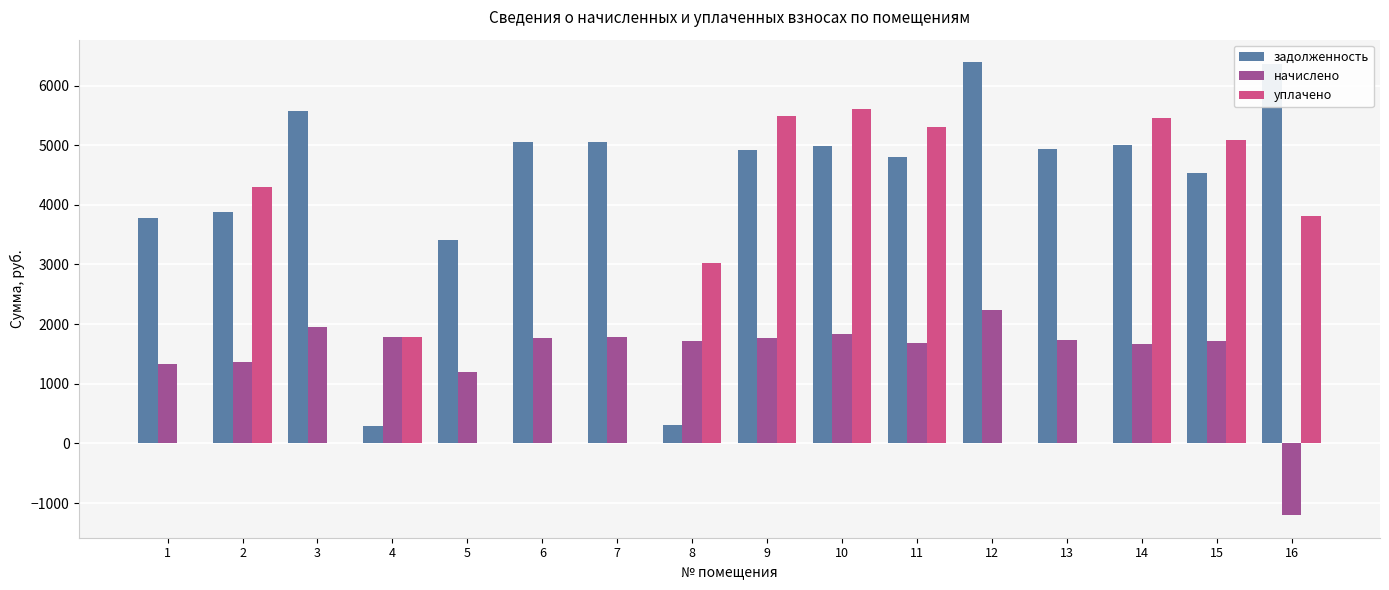

Is it true that задолженность equals 4986.5 at 10?

True